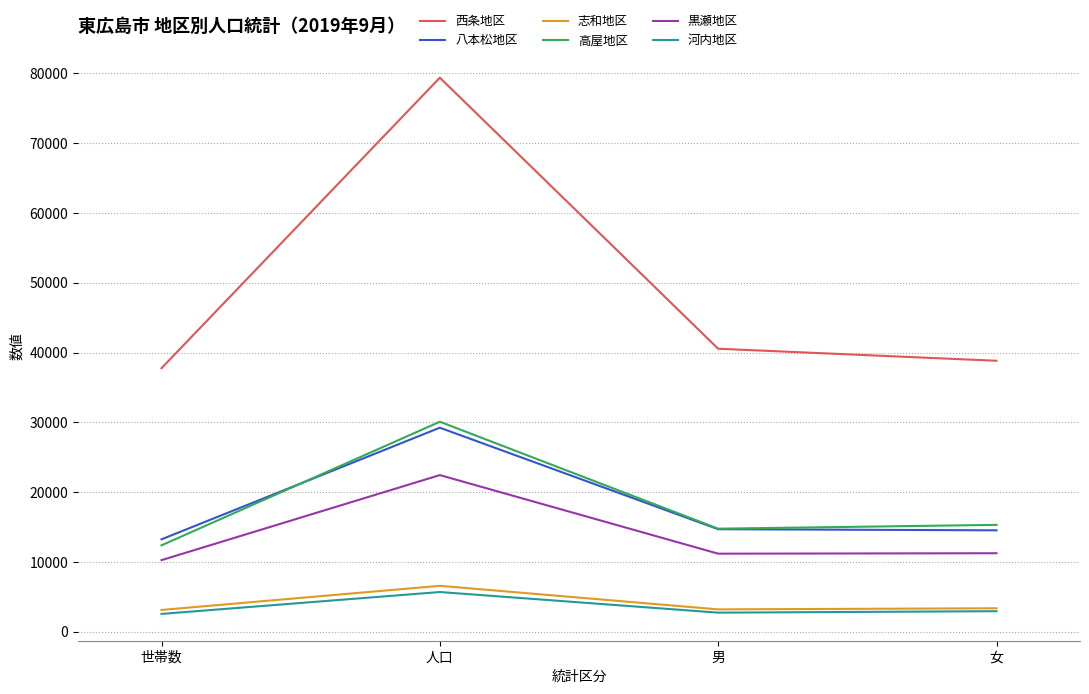

At which category is the sum across all series the highest?

人口